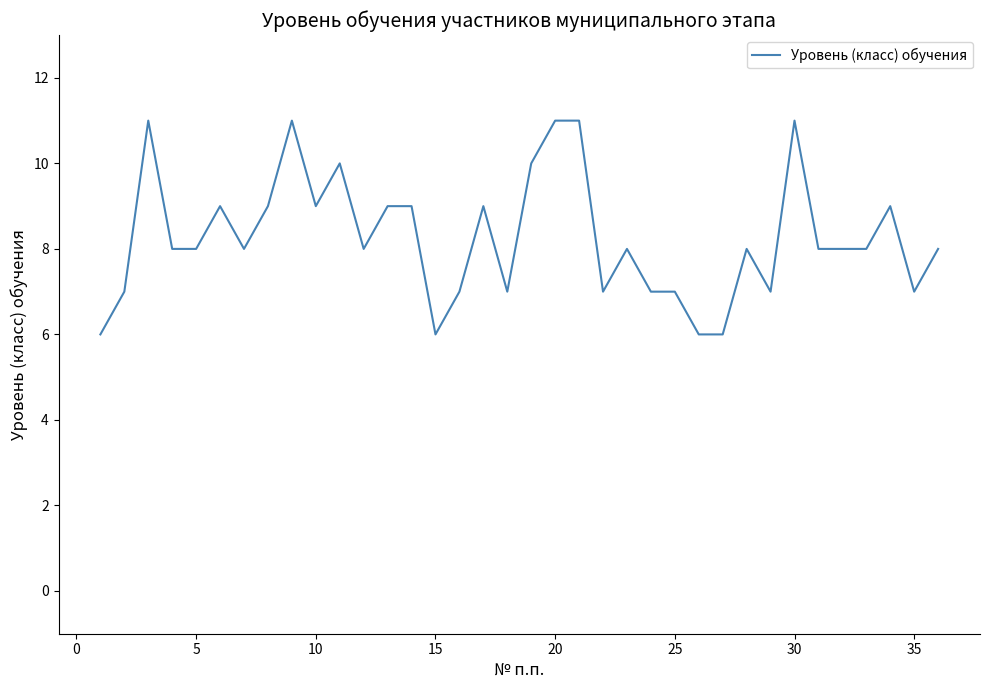

What is the difference between the maximum and minimum values?

5